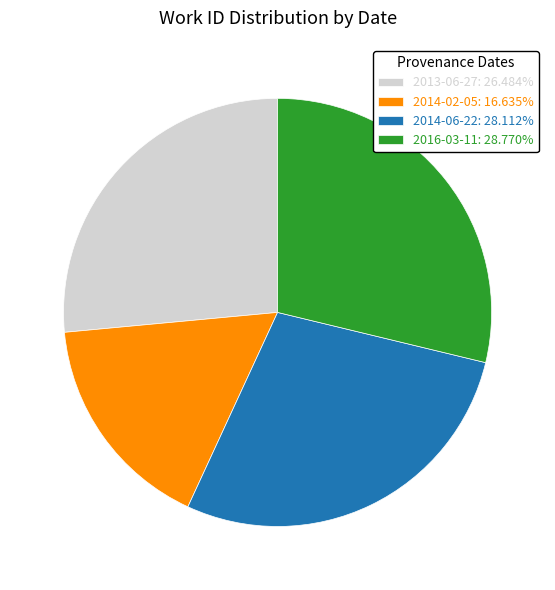

What is the largest slice in the pie chart?

2016-03-11